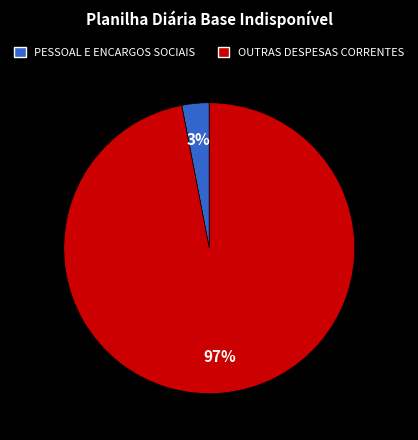

How many slices are in this pie chart?

2